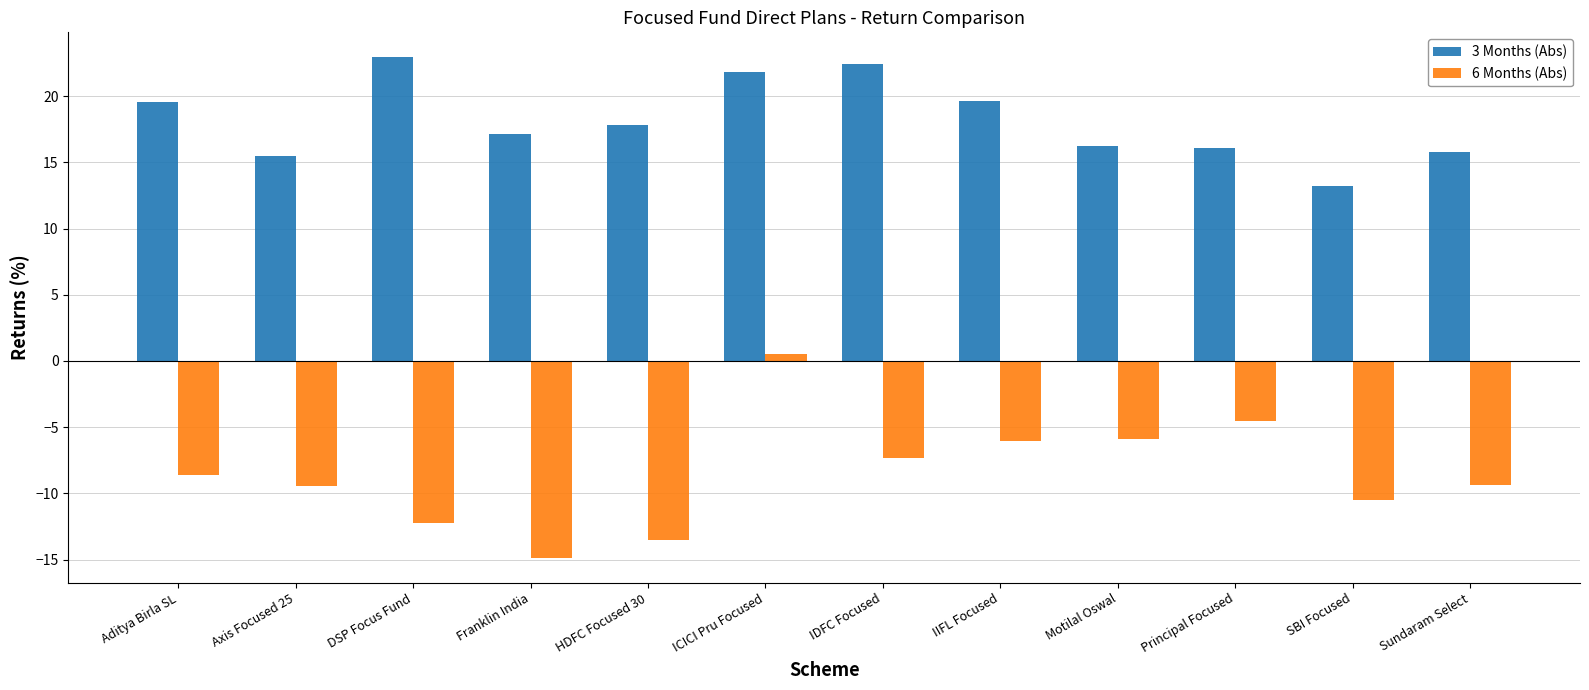

Rank the series by their maximum value, from lowest to highest.

6 Months (Abs), 3 Months (Abs)